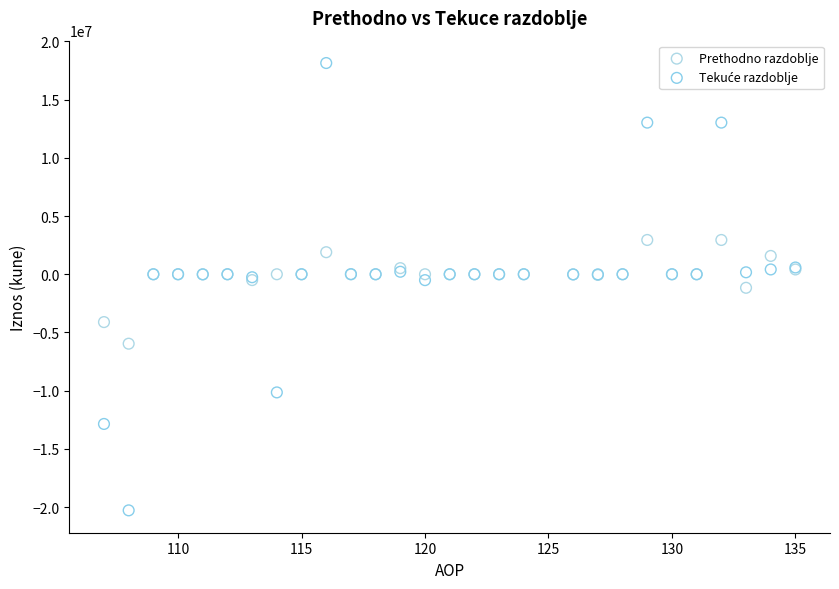

What is the X range (max minus min) for the scatter plot?

28.0